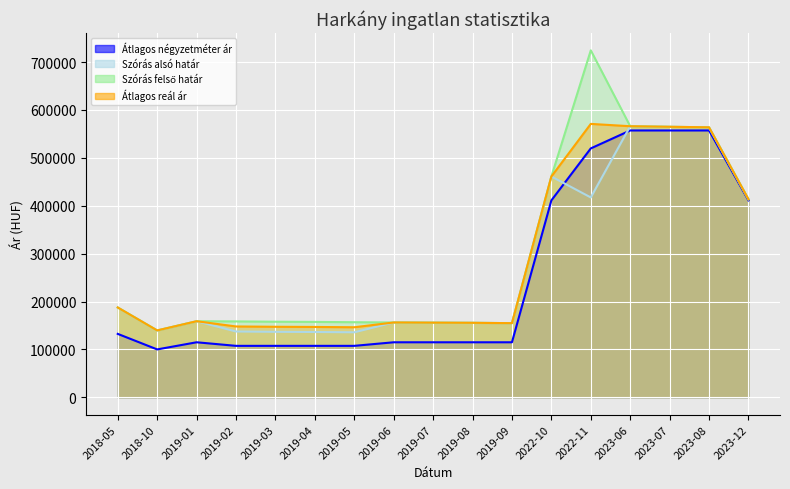

How many lines are shown in the chart?

4